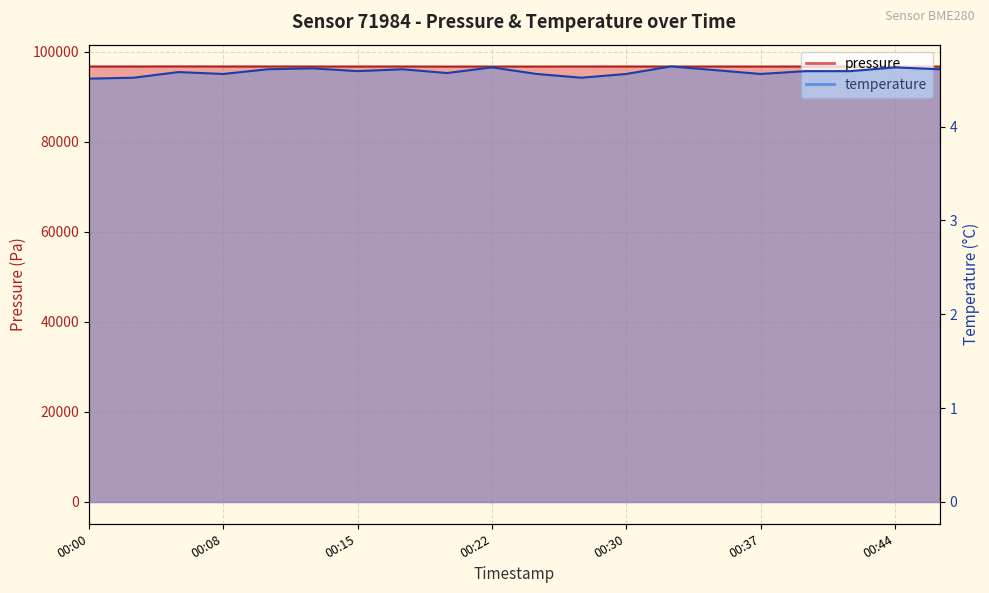

What is the value of the pressure point at the 15th from the left?

96719.4